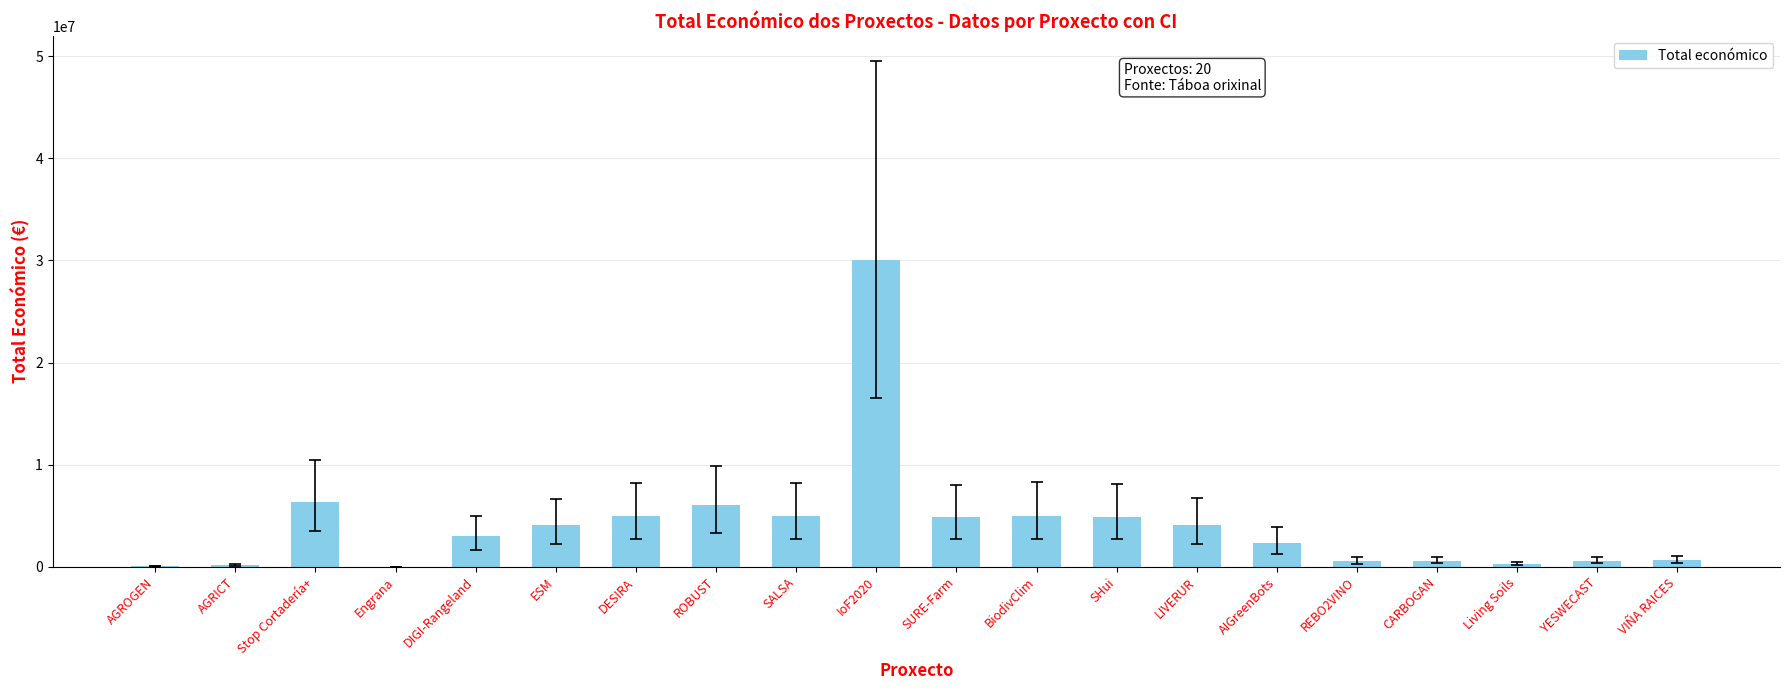

What is the sum of all values?

83417004